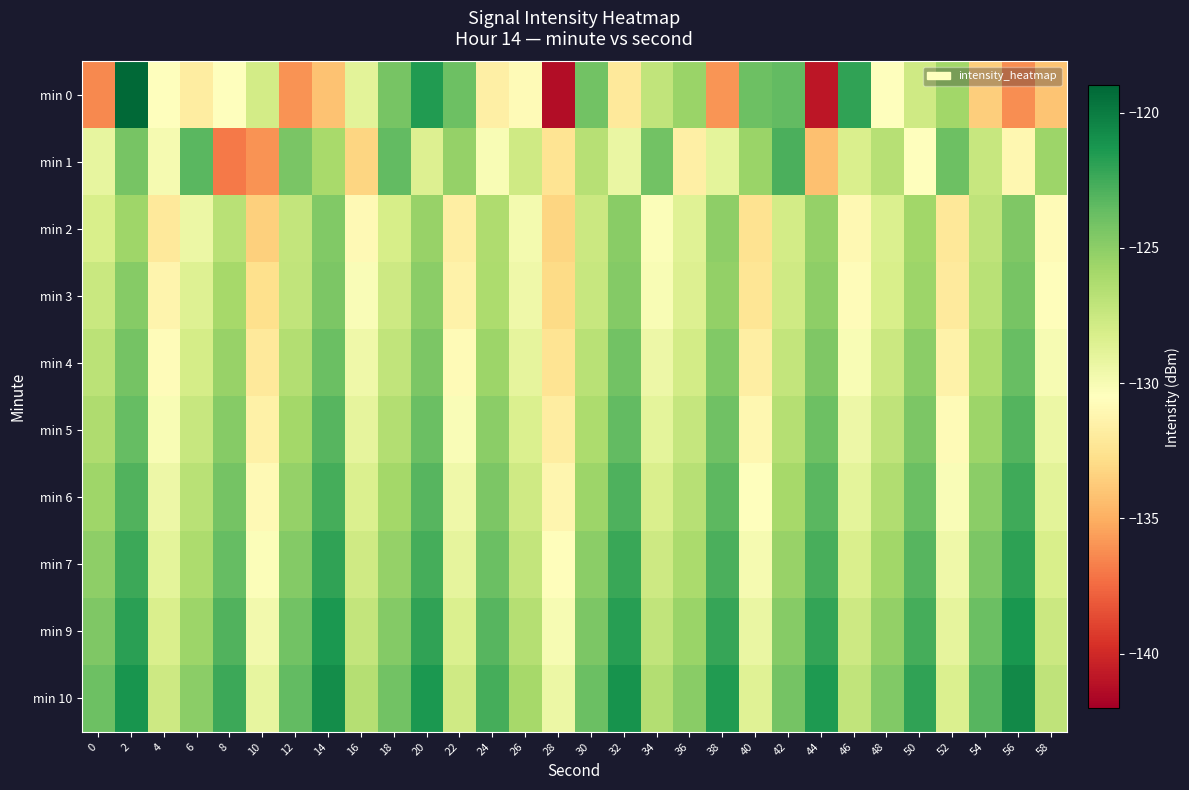

What is the smallest value displayed?

-141.3